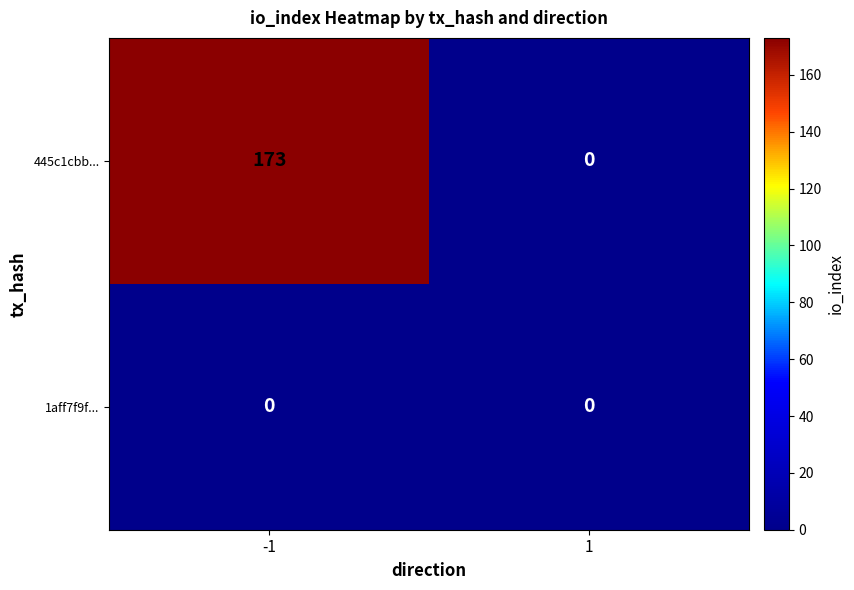

List the series in order of their peak value, lowest first.

1aff7f9f..., 445c1cbb...